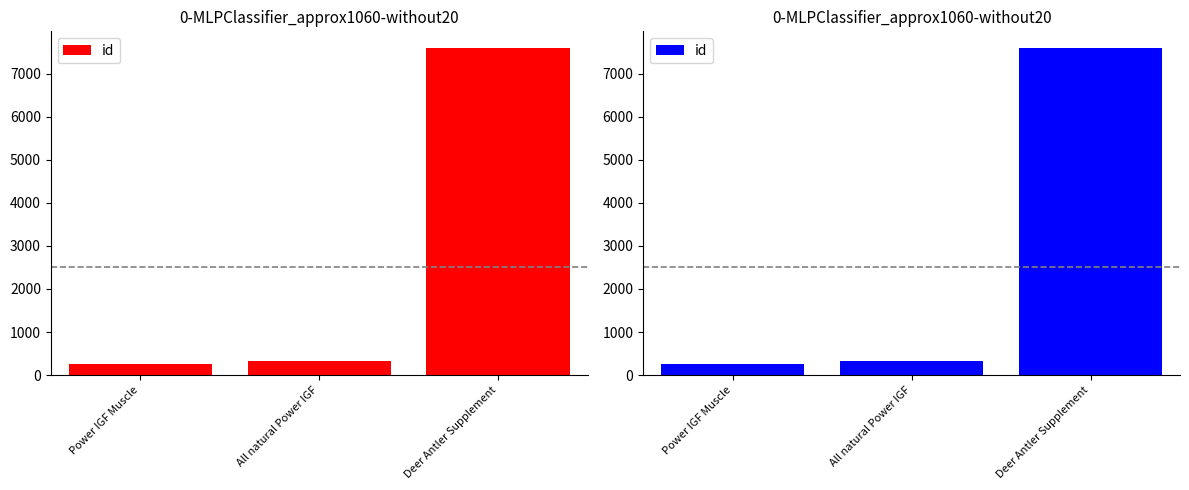

What is the greatest value displayed?

7603